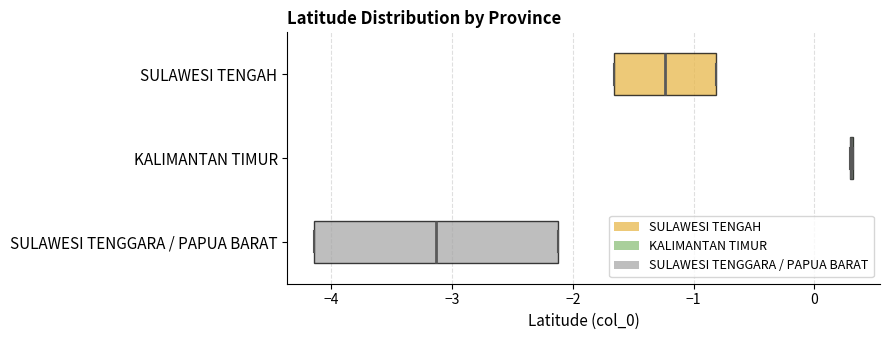

Where is the left edge of the box for SULAWESI TENGAH on the x-axis? The values are not printed on the chart, so give them approximately, as read against the axis.

-1.7